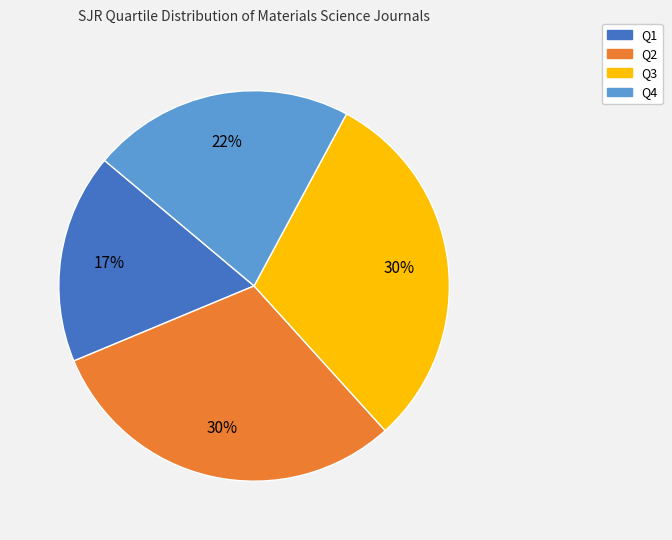

Which category has the smallest portion of the pie?

Q1